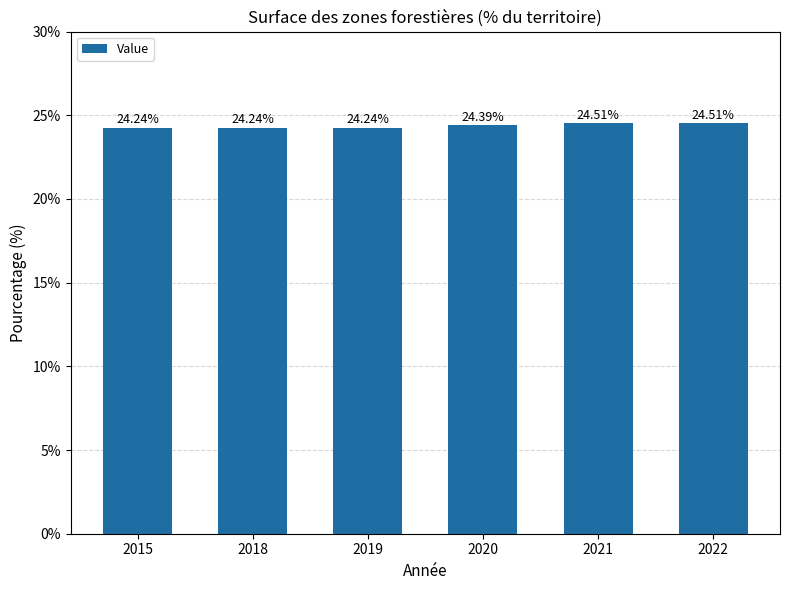

Reading left to right, transcribe all the data shown in this chart.

24.2	24.2	24.2	24.4	24.5	24.5